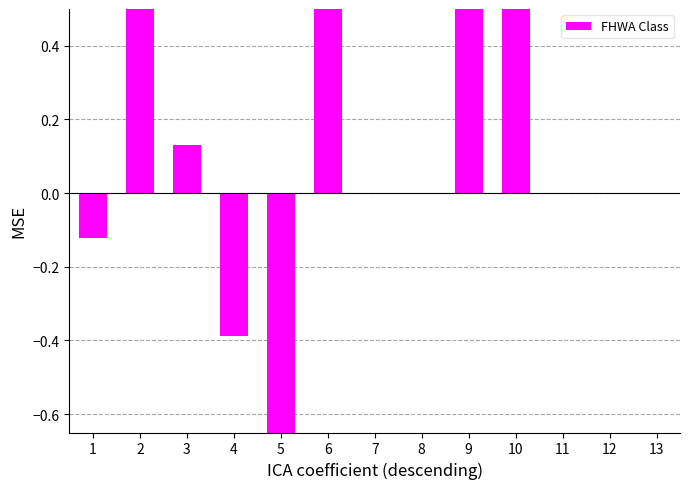

How many bars are there in total?

13